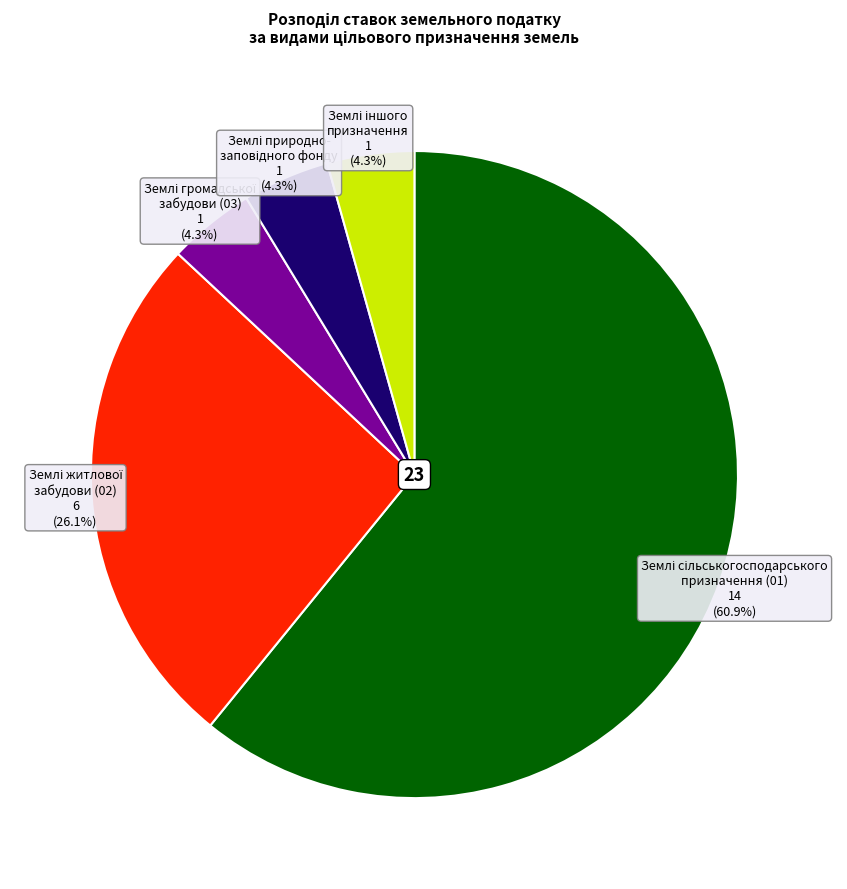

Is there a majority slice in this chart?

Yes